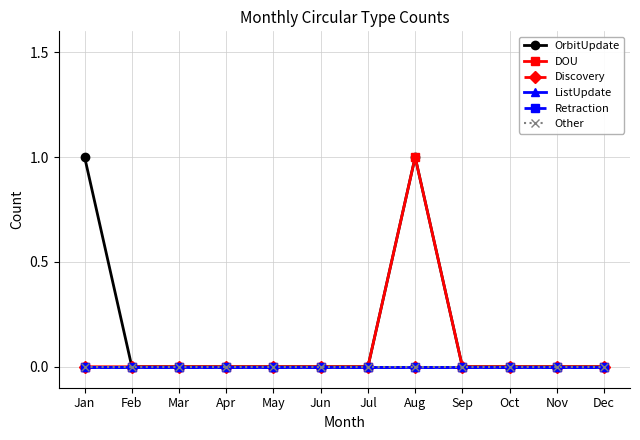

Reading left to right, list all the values displayed in this chart.

OrbitUpdate: Jan=1	Feb=0	Mar=0	Apr=0	May=0	Jun=0	Jul=0	Aug=1	Sep=0	Oct=0	Nov=0	Dec=0
DOU: Jan=0	Feb=0	Mar=0	Apr=0	May=0	Jun=0	Jul=0	Aug=1	Sep=0	Oct=0	Nov=0	Dec=0
Discovery: Jan=0	Feb=0	Mar=0	Apr=0	May=0	Jun=0	Jul=0	Aug=0	Sep=0	Oct=0	Nov=0	Dec=0
ListUpdate: Jan=0	Feb=0	Mar=0	Apr=0	May=0	Jun=0	Jul=0	Aug=0	Sep=0	Oct=0	Nov=0	Dec=0
Retraction: Jan=0	Feb=0	Mar=0	Apr=0	May=0	Jun=0	Jul=0	Aug=0	Sep=0	Oct=0	Nov=0	Dec=0
Other: Jan=0	Feb=0	Mar=0	Apr=0	May=0	Jun=0	Jul=0	Aug=0	Sep=0	Oct=0	Nov=0	Dec=0